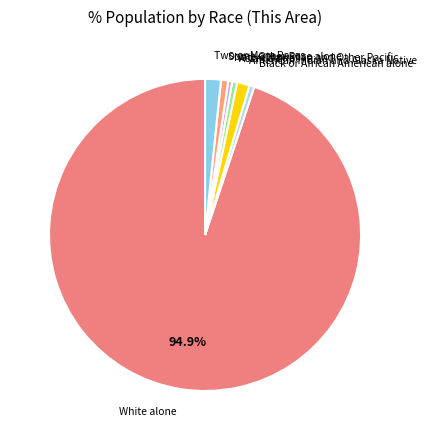

Is it true that American Indian and Alaska Native is 1% of the pie?

True